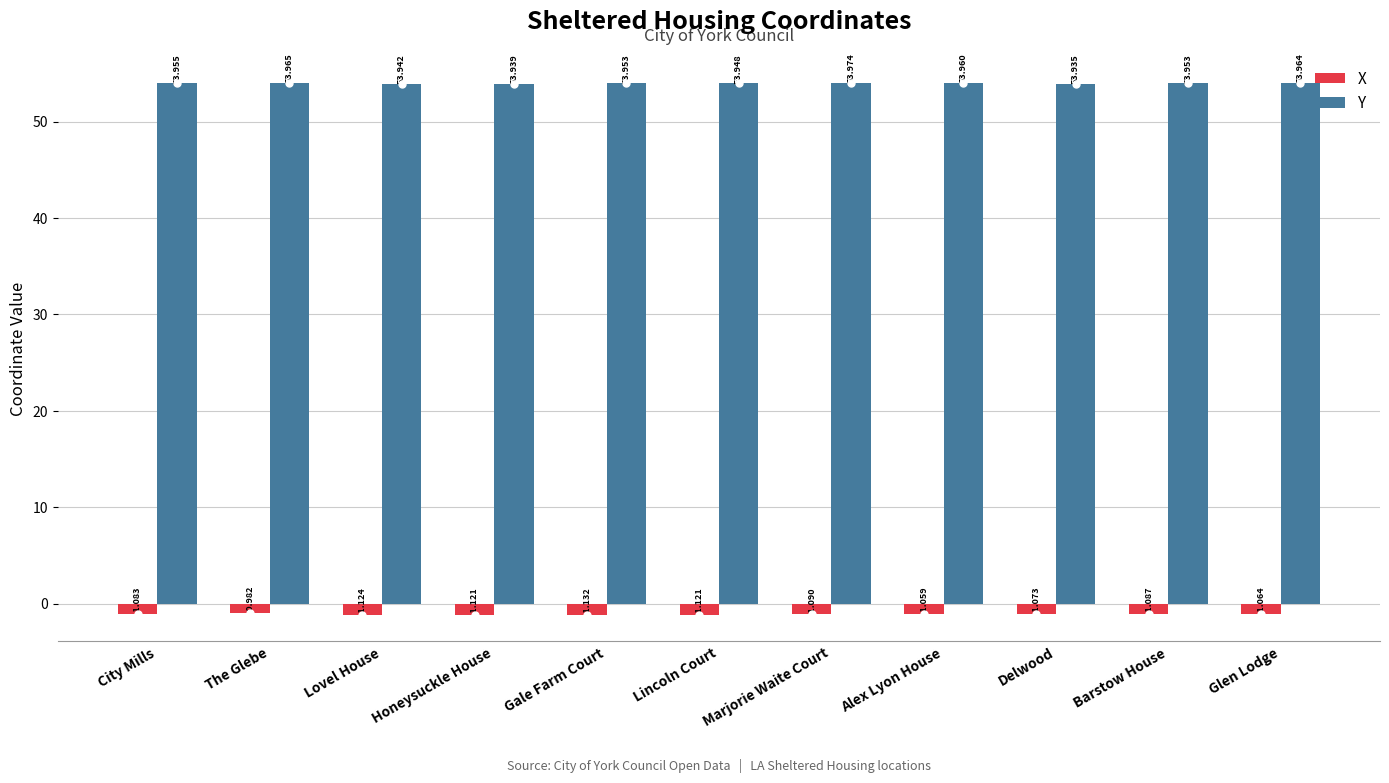

Rank the series at Gale Farm Court from highest to lowest value.

Y, X